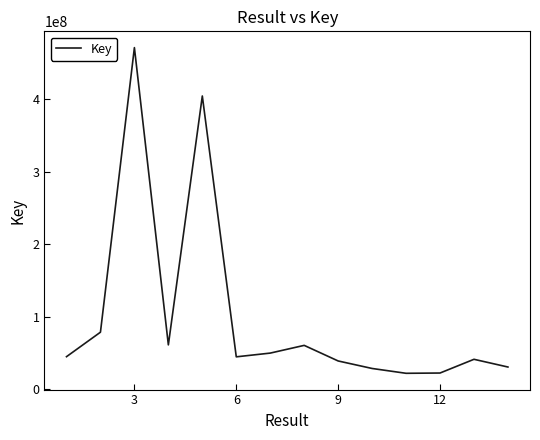

What is the minimum value shown in the chart?

21748656